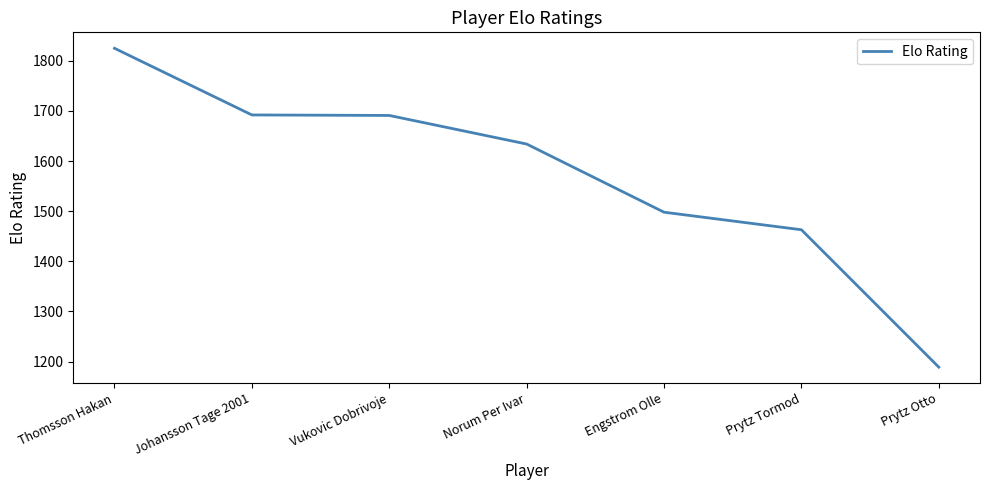

How many categories are shown in the chart?

7